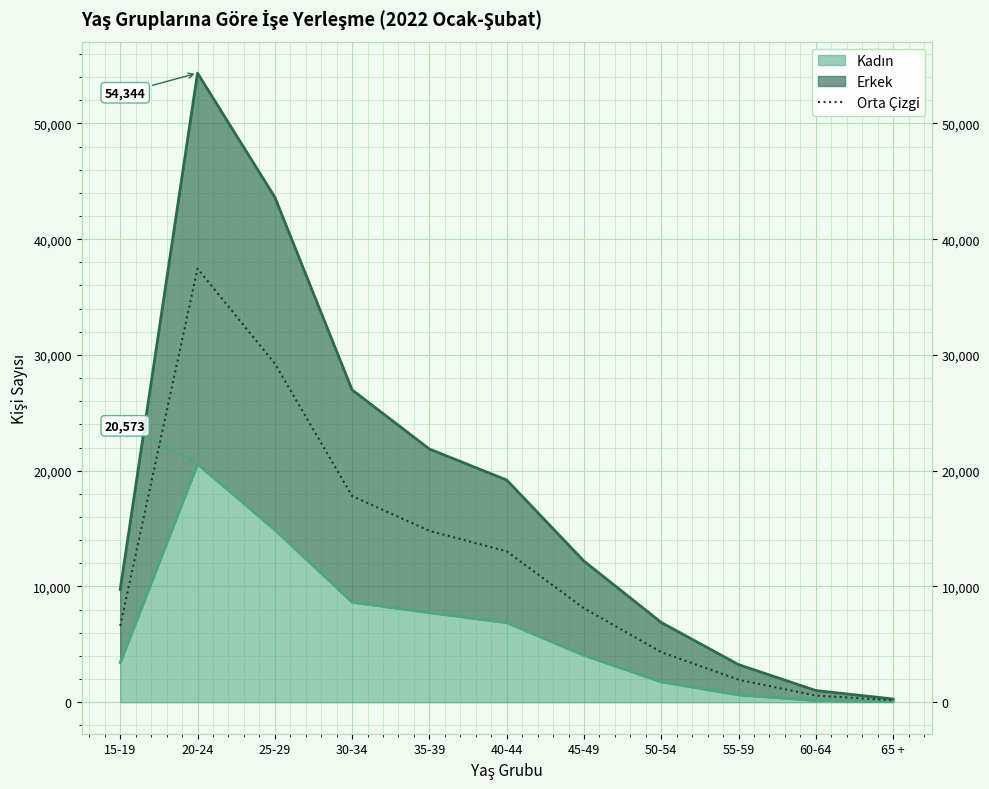

The chart shows a value of 167.5 at 65 +. True or false?

True